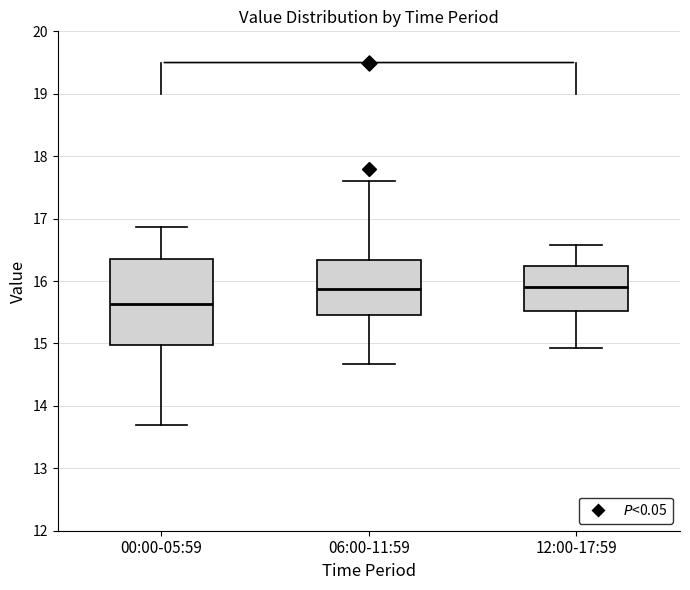

Reading left to right, transcribe this box plot: for each box, give where its median line is, the range the box spans, and where its two whiskers end, as read against the y-axis. The values are not printed on the chart, so give them approximately, as read against the axis.

00:00-05:59: median 15.6, box 15.0 to 16.3, whiskers 13.7 to 16.9
06:00-11:59: median 15.9, box 15.5 to 16.3, whiskers 14.7 to 17.6
12:00-17:59: median 15.9, box 15.5 to 16.2, whiskers 14.9 to 16.6